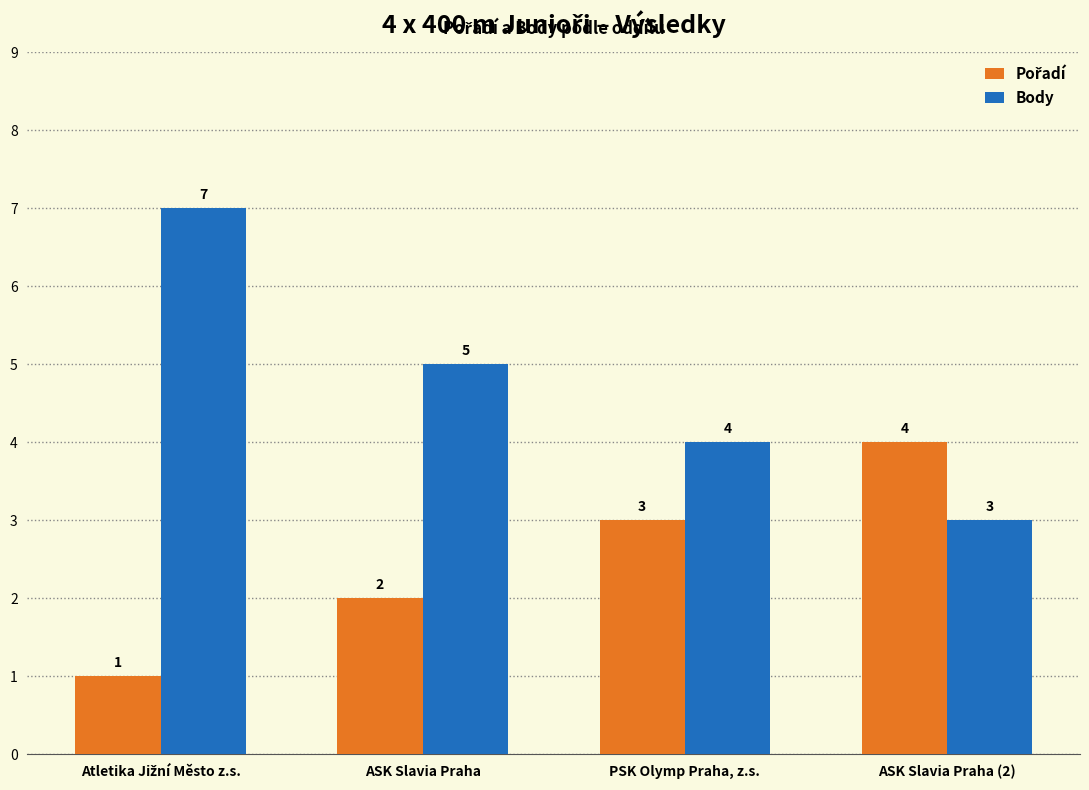

Are the bars grouped side by side (vs. stacked)?

Yes